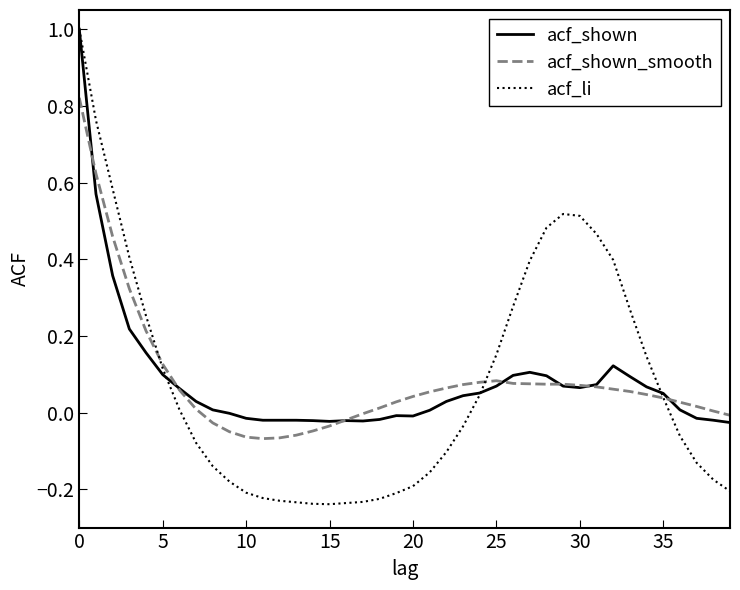

Which series has the widest spread of values?

acf_li